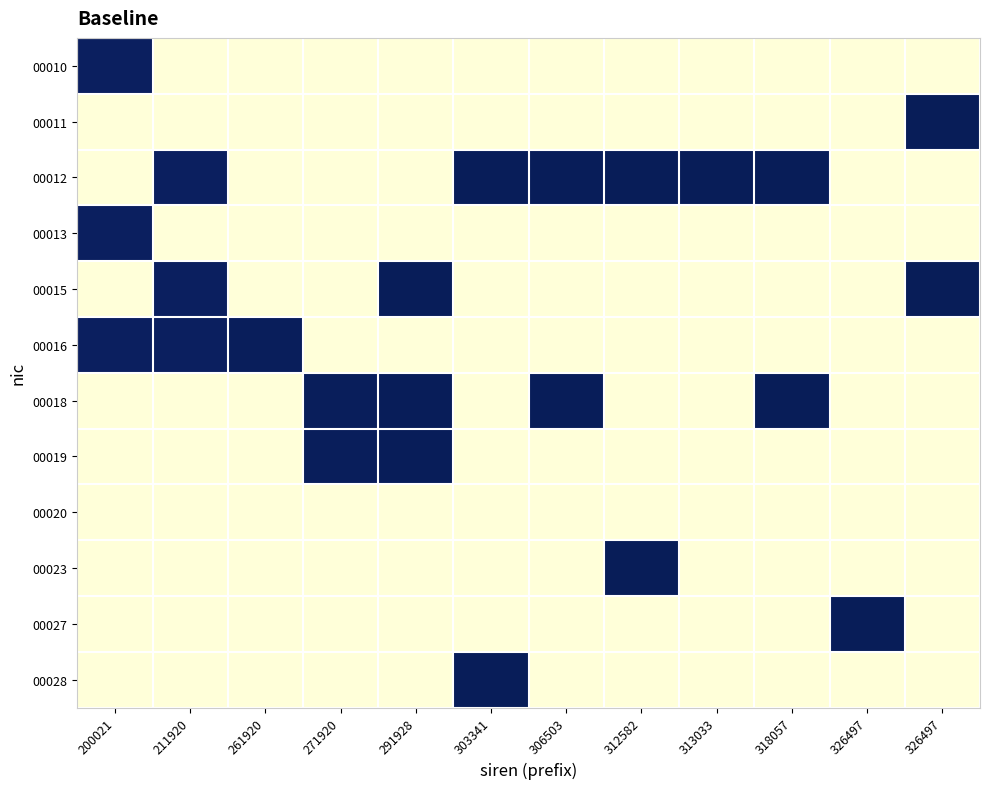

What is the total value across all series at 303341?

27.0